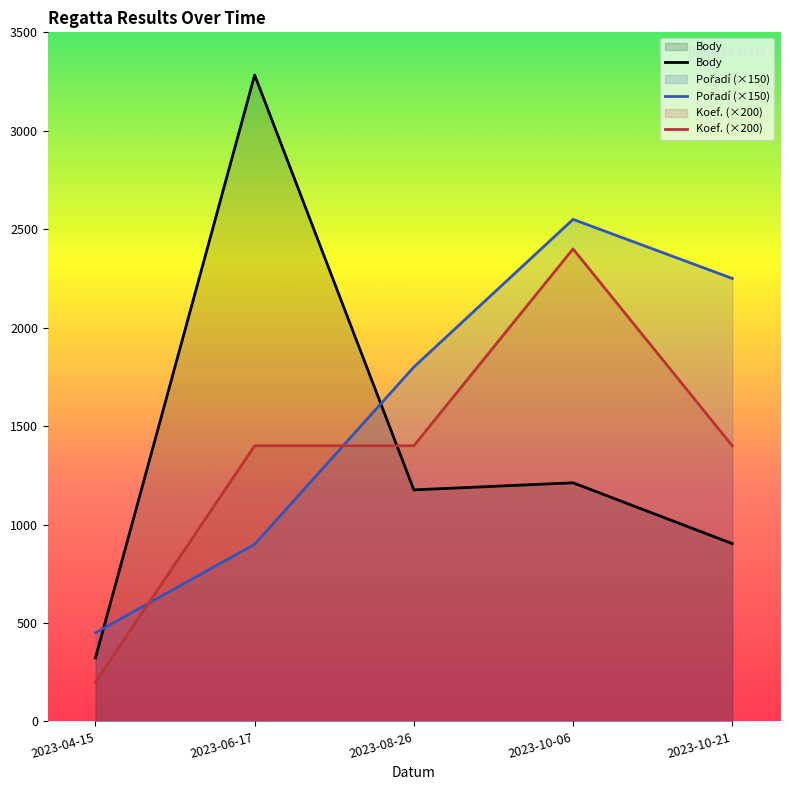

How many lines are shown in the chart?

3